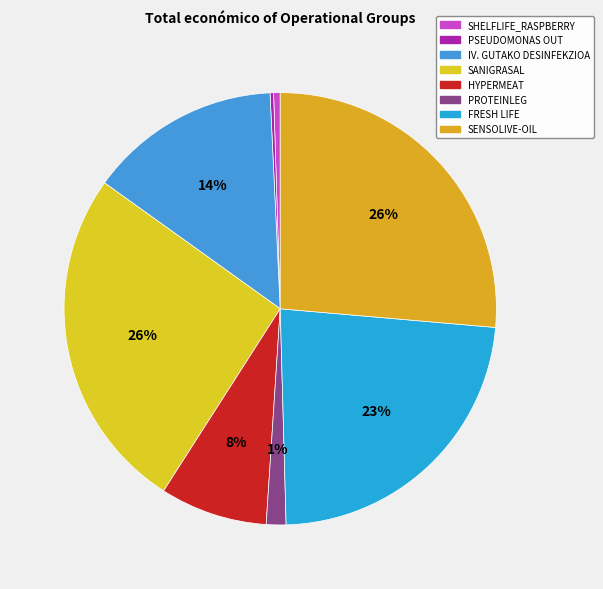

Does PROTEINLEG account for over 50% of the chart?

No